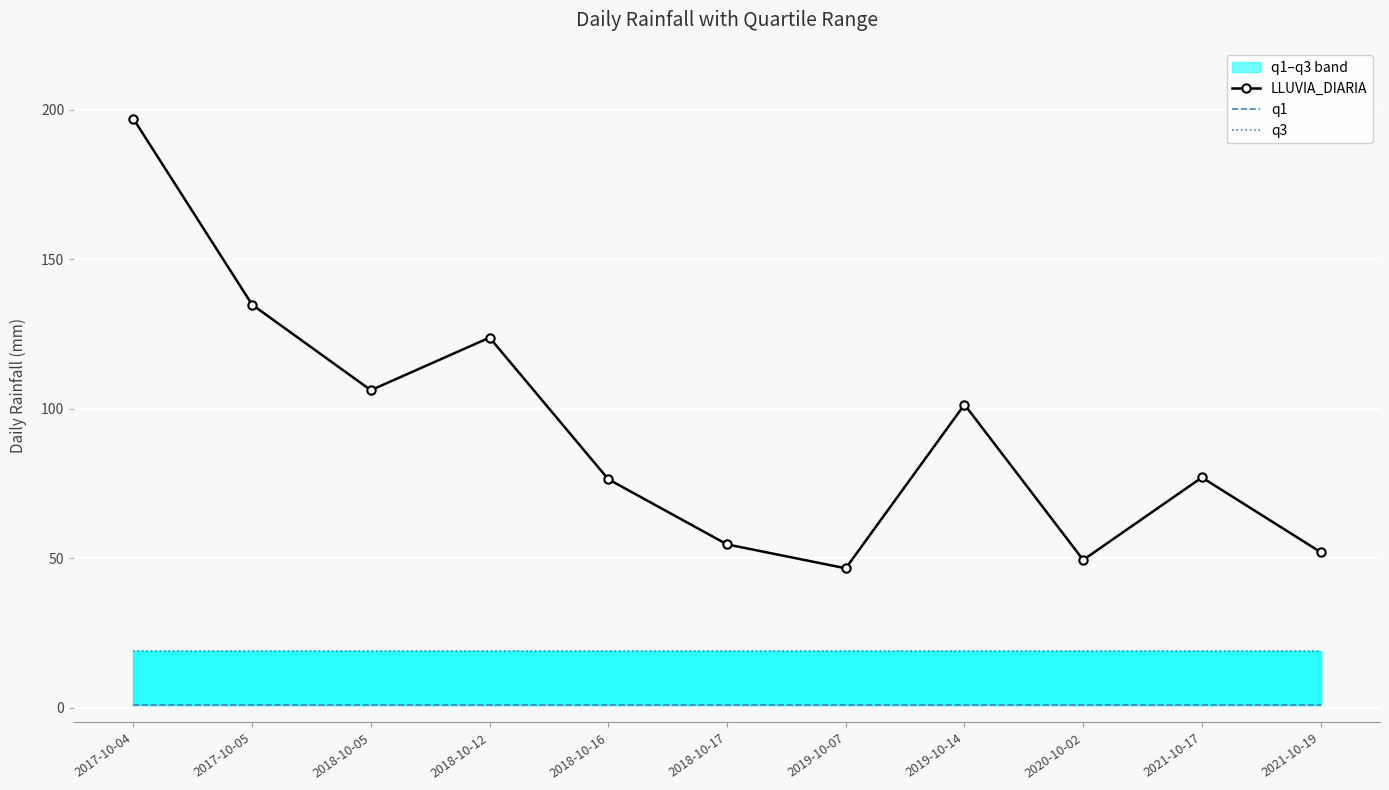

True or false: LLUVIA_DIARIA and q3 intersect in this chart.

False